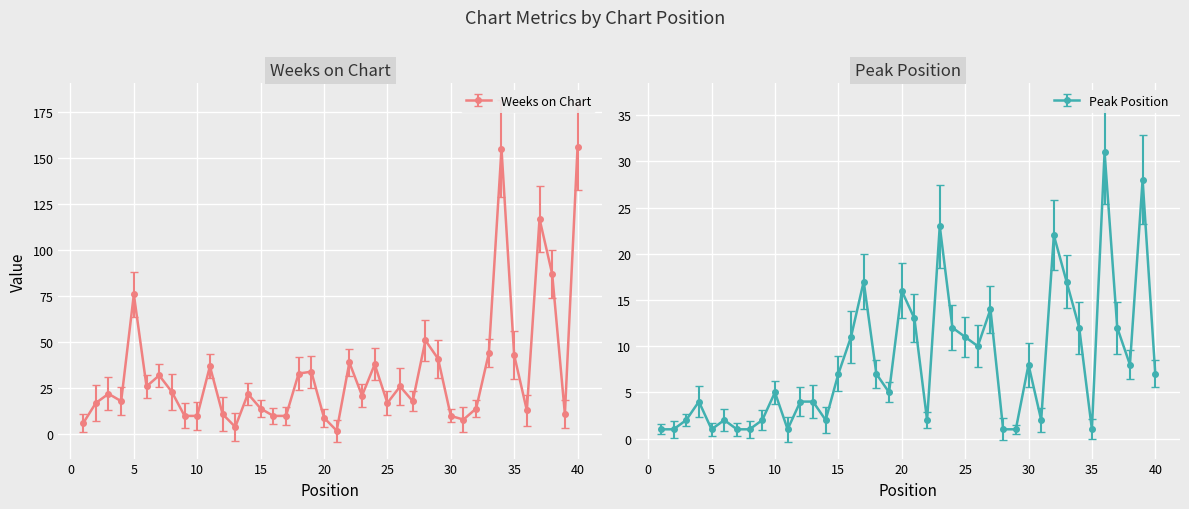

What is the total value across all series at 5?

77